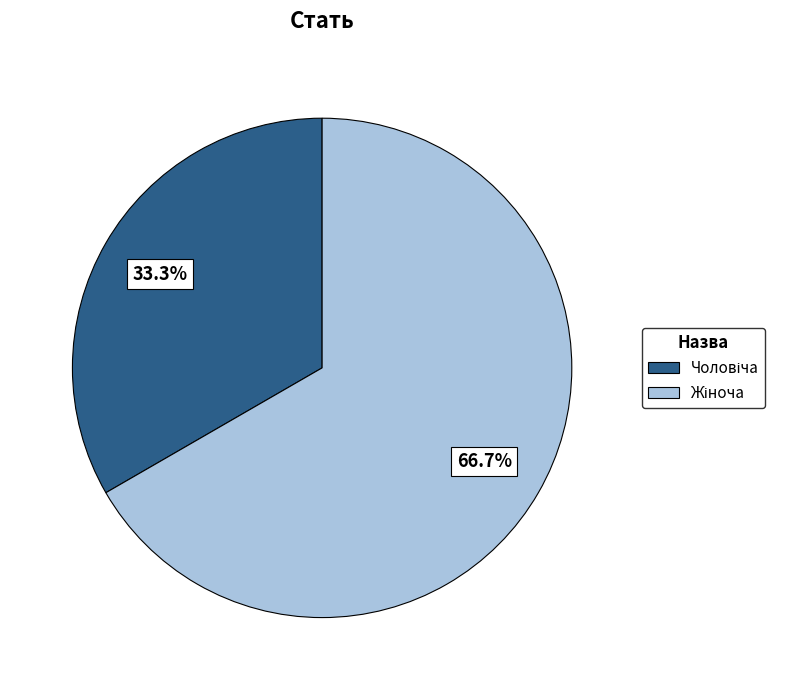

Is there any slice that represents more than half of the pie?

Yes